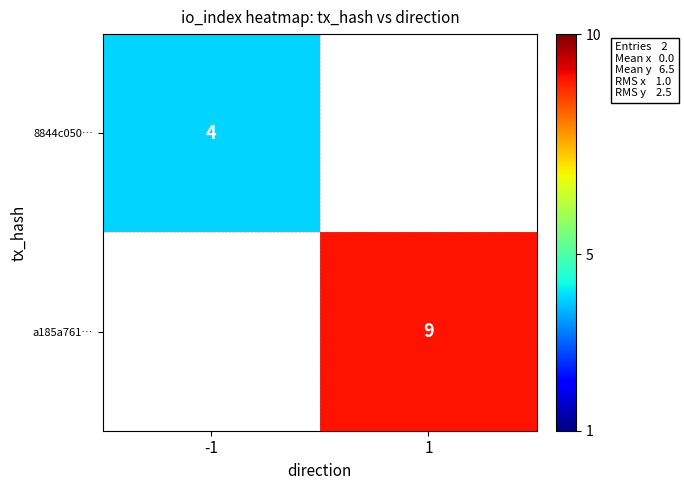

Is it true that a185a761… equals 12.2 at 1?

False